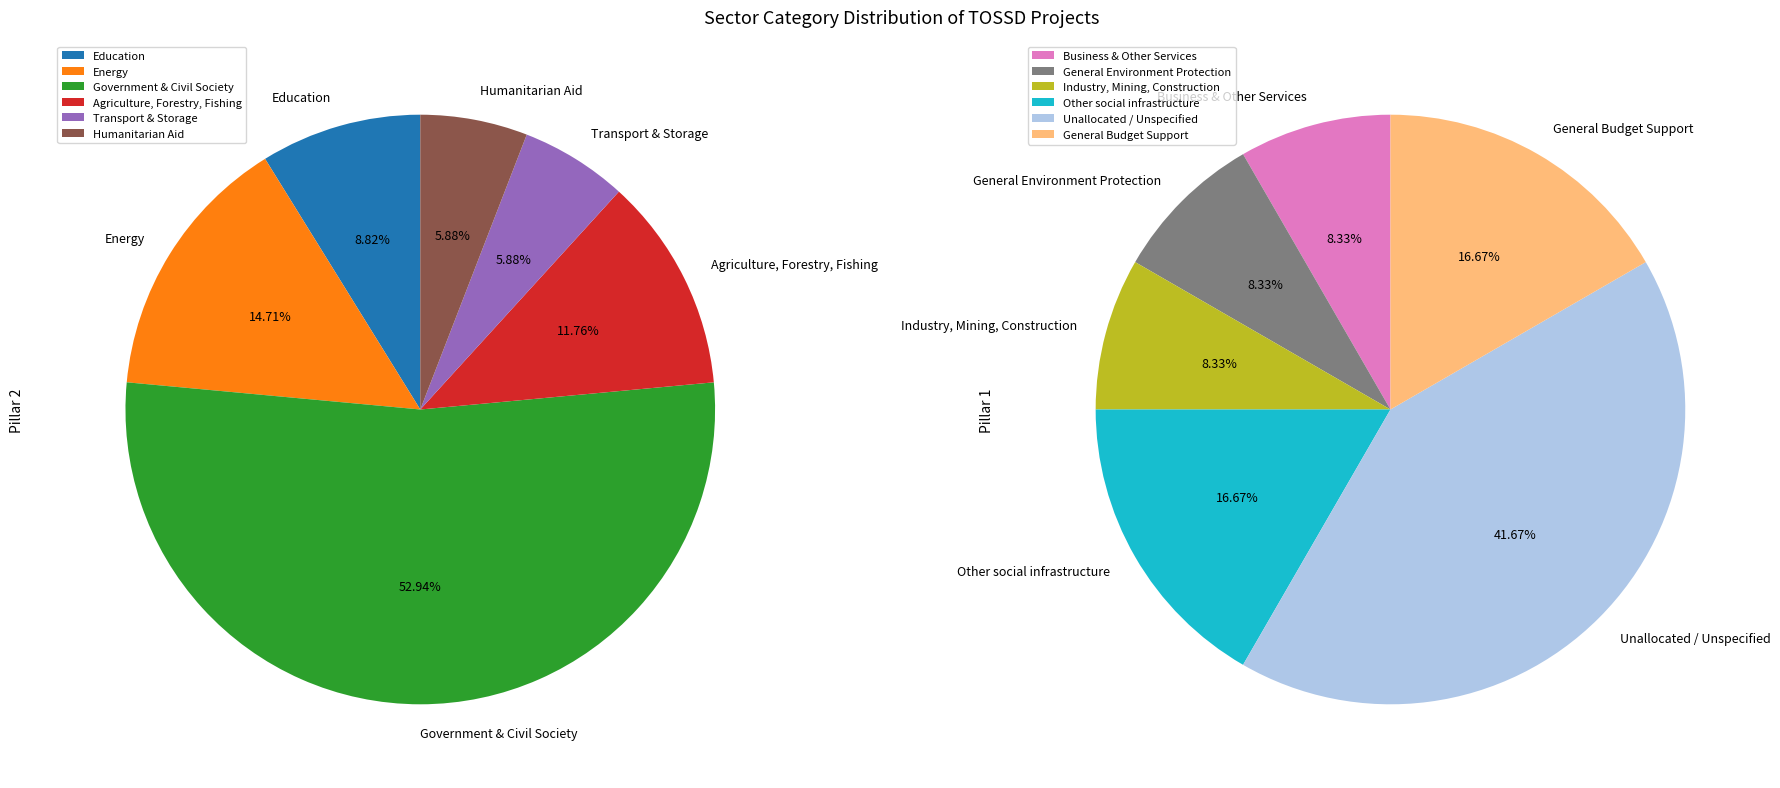

What is the largest slice in the pie chart?

Government & Civil Society